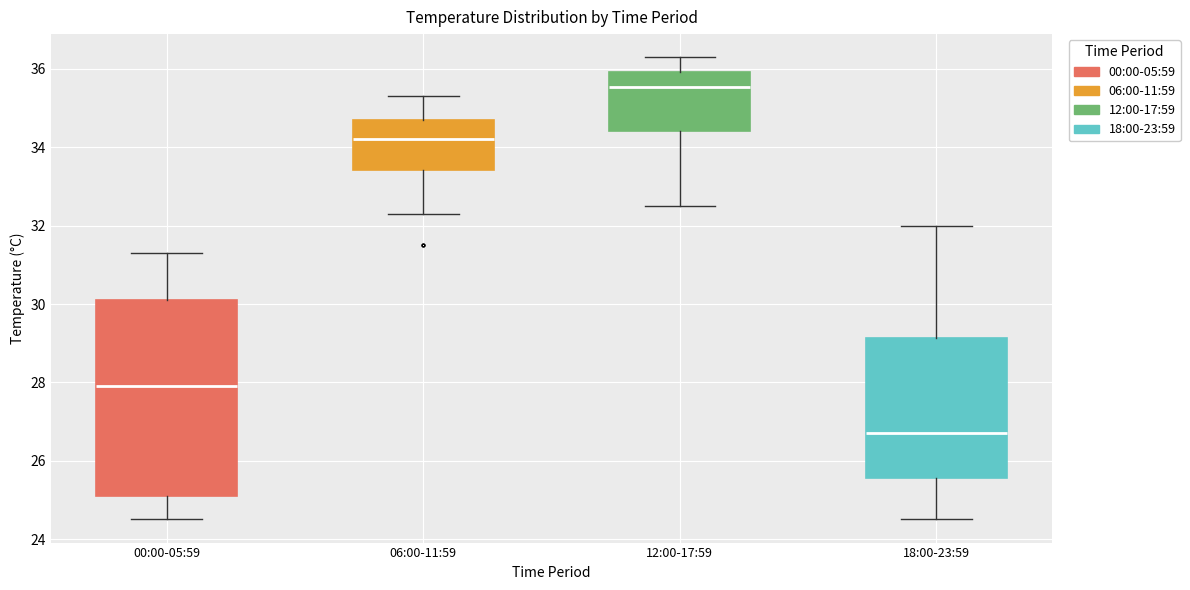

Reading left to right, read every box against the y-axis: the position of its median line, the range the box covers, and the ends of its whiskers. The values are not printed on the chart, so give them approximately, as read against the axis.

00:00-05:59: median 28.0, box 25.2 to 30.2, whiskers 24.6 to 31.2
06:00-11:59: median 34.2, box 33.4 to 34.8, whiskers 32.2 to 35.2
12:00-17:59: median 35.6, box 34.4 to 36.0, whiskers 32.6 to 36.2
18:00-23:59: median 26.6, box 25.6 to 29.2, whiskers 24.6 to 32.0